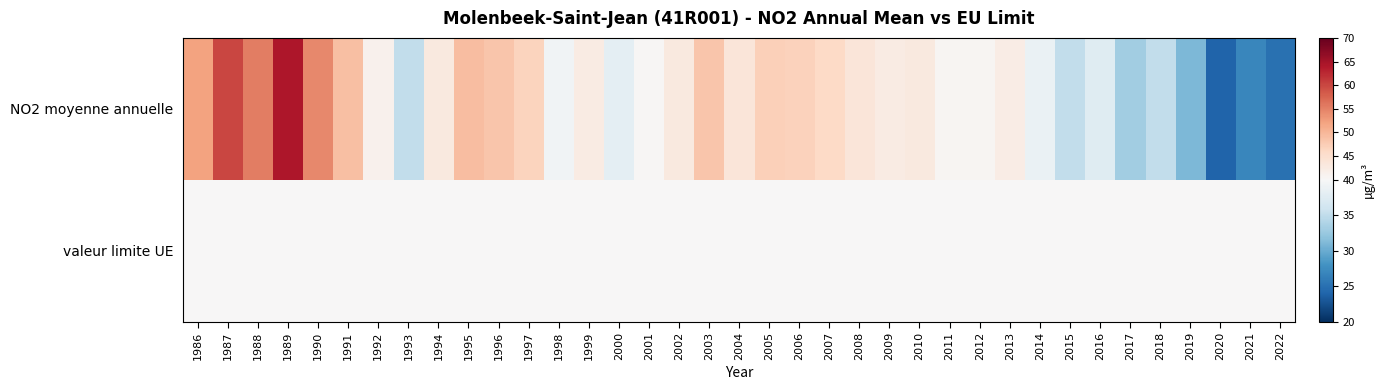

Which series has the largest total across all categories?

NO2 moyenne annuelle